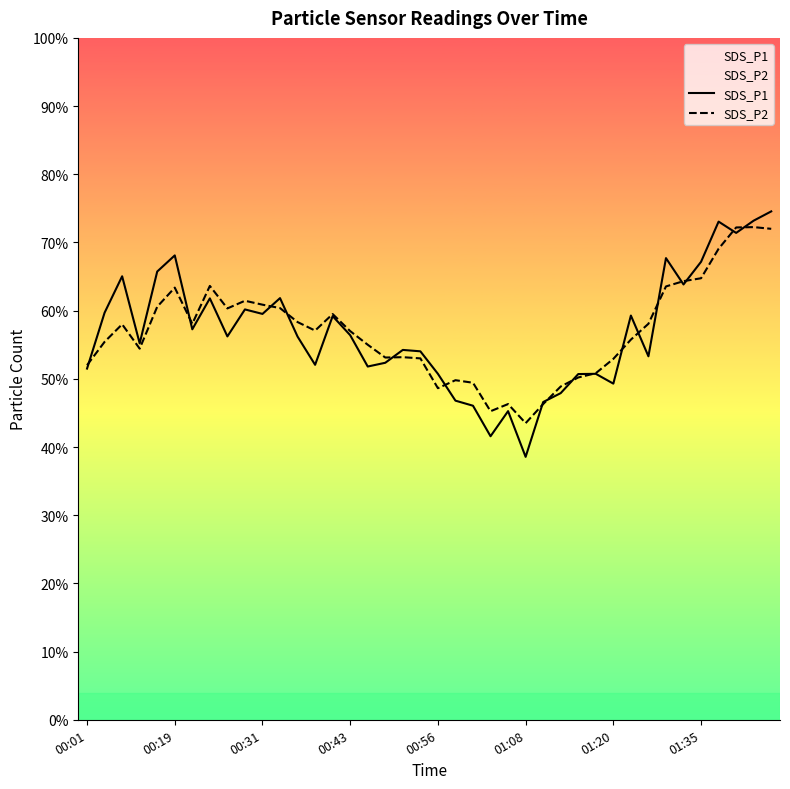

Which series has the largest range (max minus min)?

SDS_P1